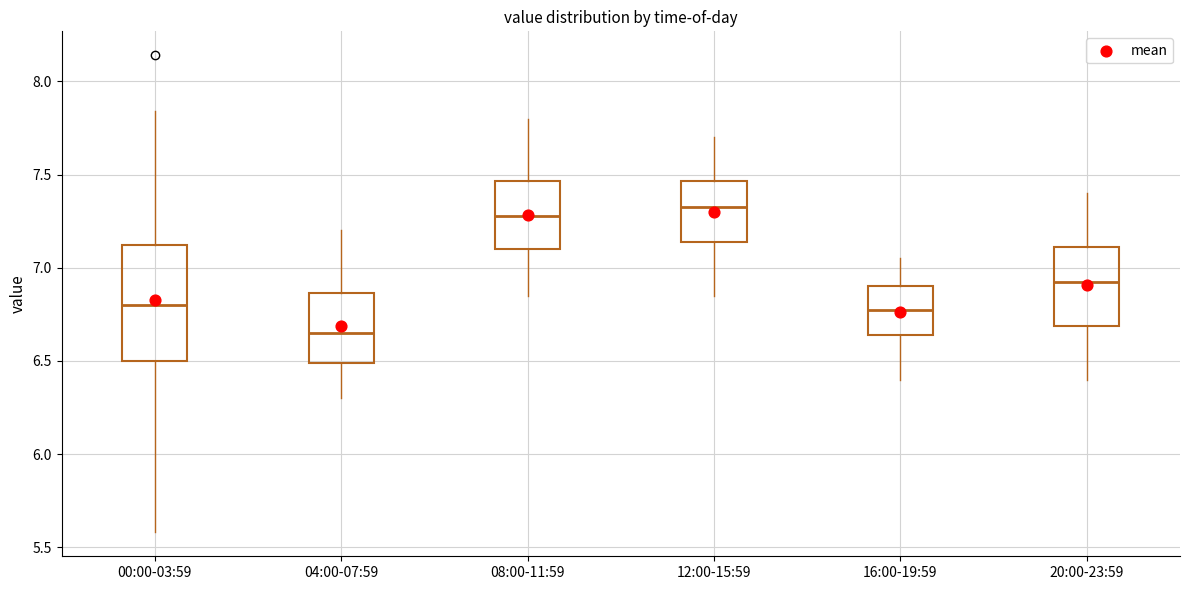

Reading left to right, read every box against the y-axis: the position of its median line, the range the box covers, and the ends of its whiskers. The values are not printed on the chart, so give them approximately, as read against the axis.

00:00-03:59: median 6.80, box 6.50 to 7.10, whiskers 5.60 to 7.85
04:00-07:59: median 6.65, box 6.50 to 6.85, whiskers 6.30 to 7.20
08:00-11:59: median 7.30, box 7.10 to 7.45, whiskers 6.85 to 7.80
12:00-15:59: median 7.35, box 7.15 to 7.45, whiskers 6.85 to 7.70
16:00-19:59: median 6.80, box 6.65 to 6.90, whiskers 6.40 to 7.05
20:00-23:59: median 6.95, box 6.70 to 7.10, whiskers 6.40 to 7.40